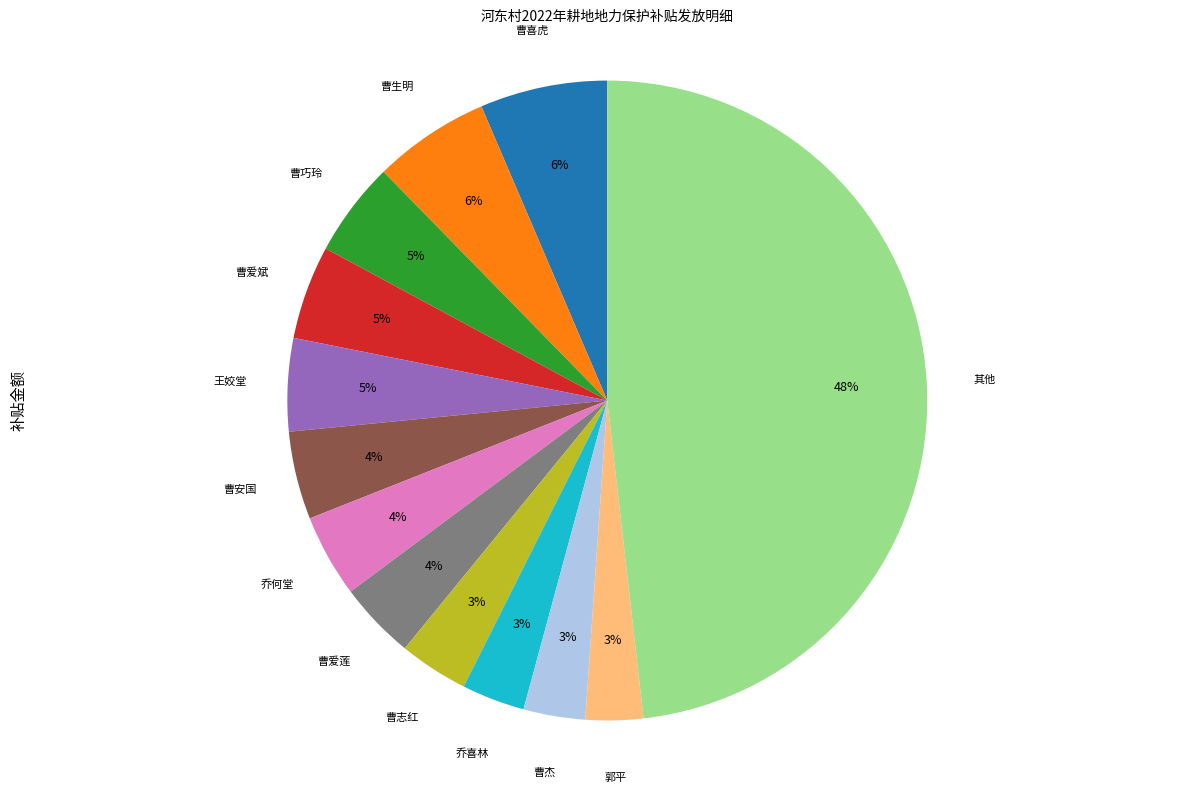

Count the number of slices in the pie.

13